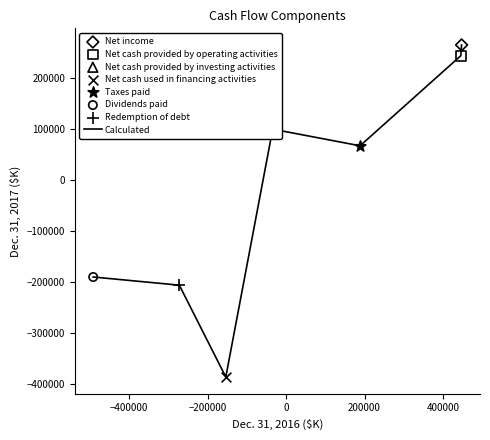

How many interior local valleys (lower than both neighbors) does the data have?

2